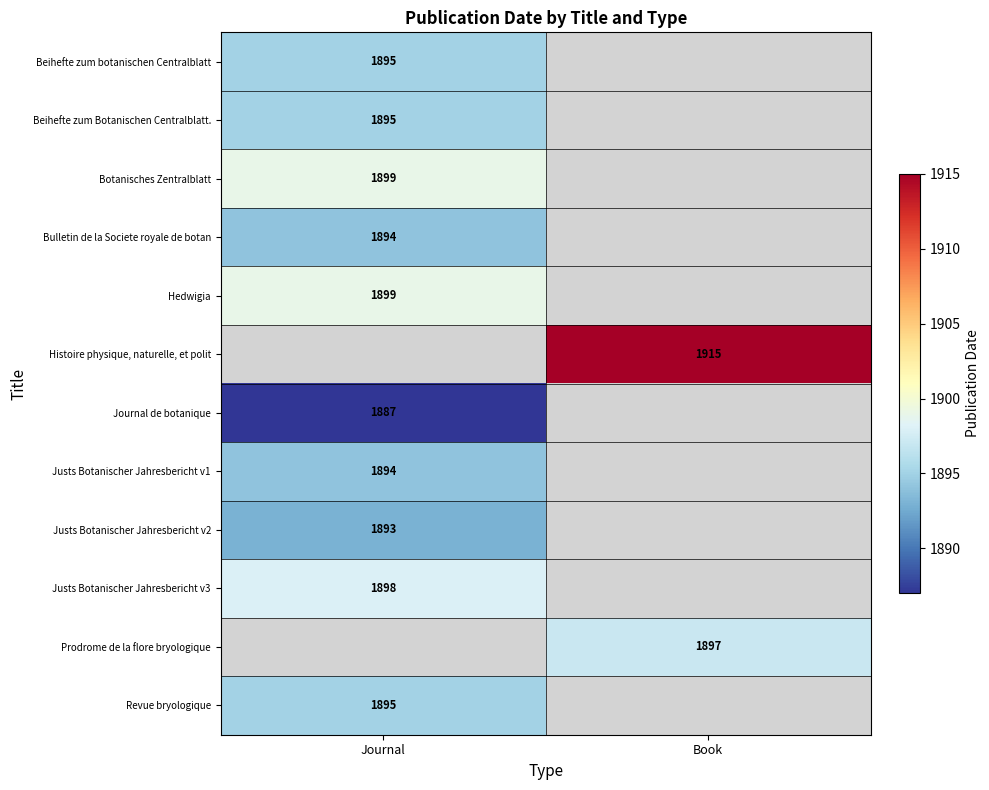

How many categories are shown in the chart?

2